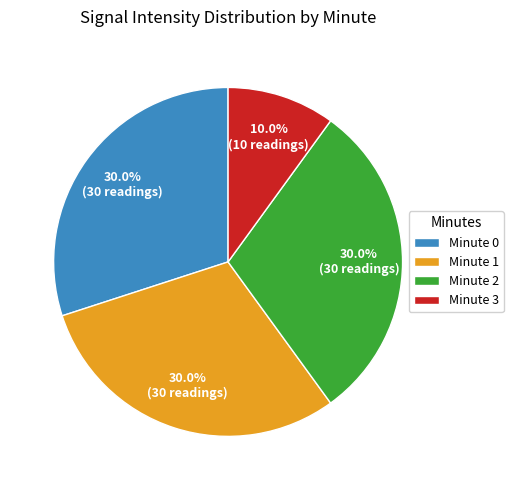

Combined, what portion of the pie is Minute 2 and Minute 0?

60.0%